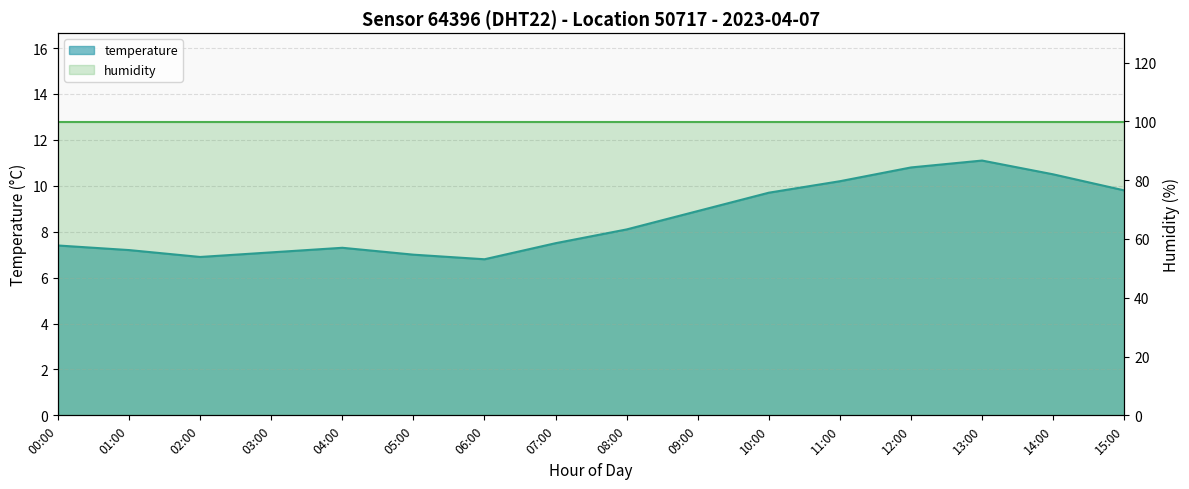

True or false: the data shows 3.9 at 10:00.

False